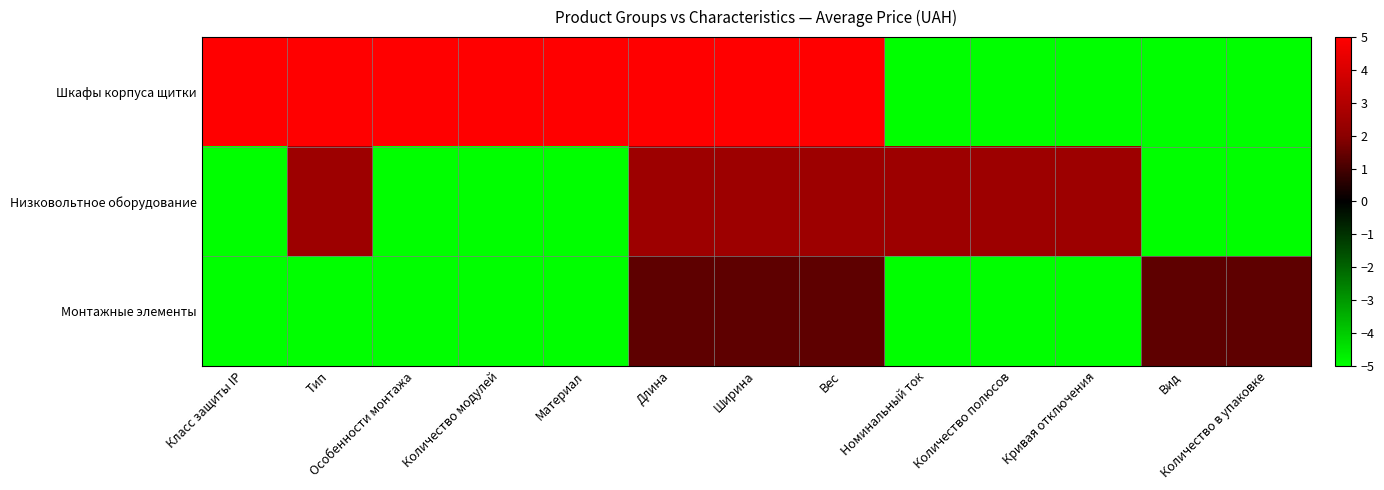

Between Количество в упаковке and Номинальный ток, which is larger?

Количество в упаковке